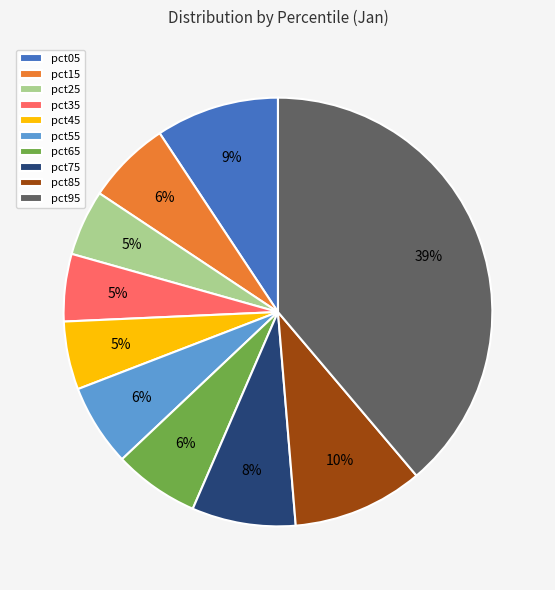

To the nearest percent, what is the difference between the pct05 and pct95 slice percentages?

30%